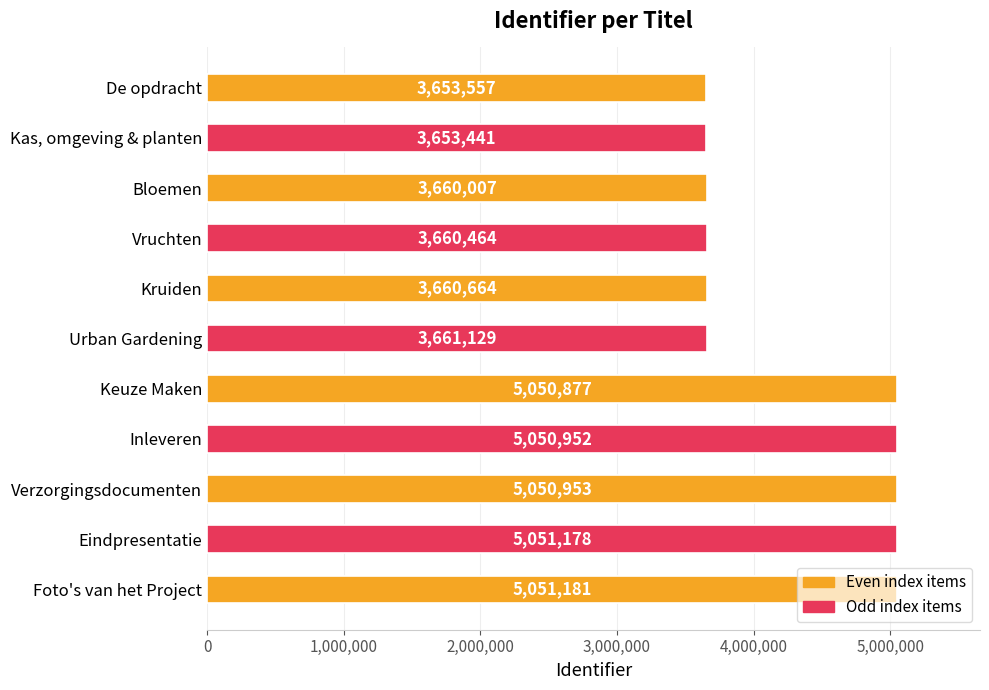

How many data points are less than 3661129?

5